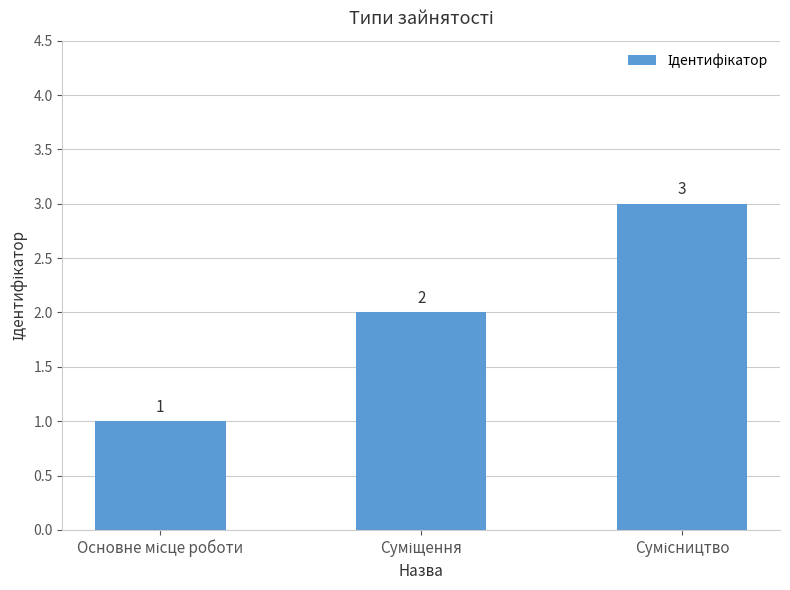

How many values are between 1 and 3?

3